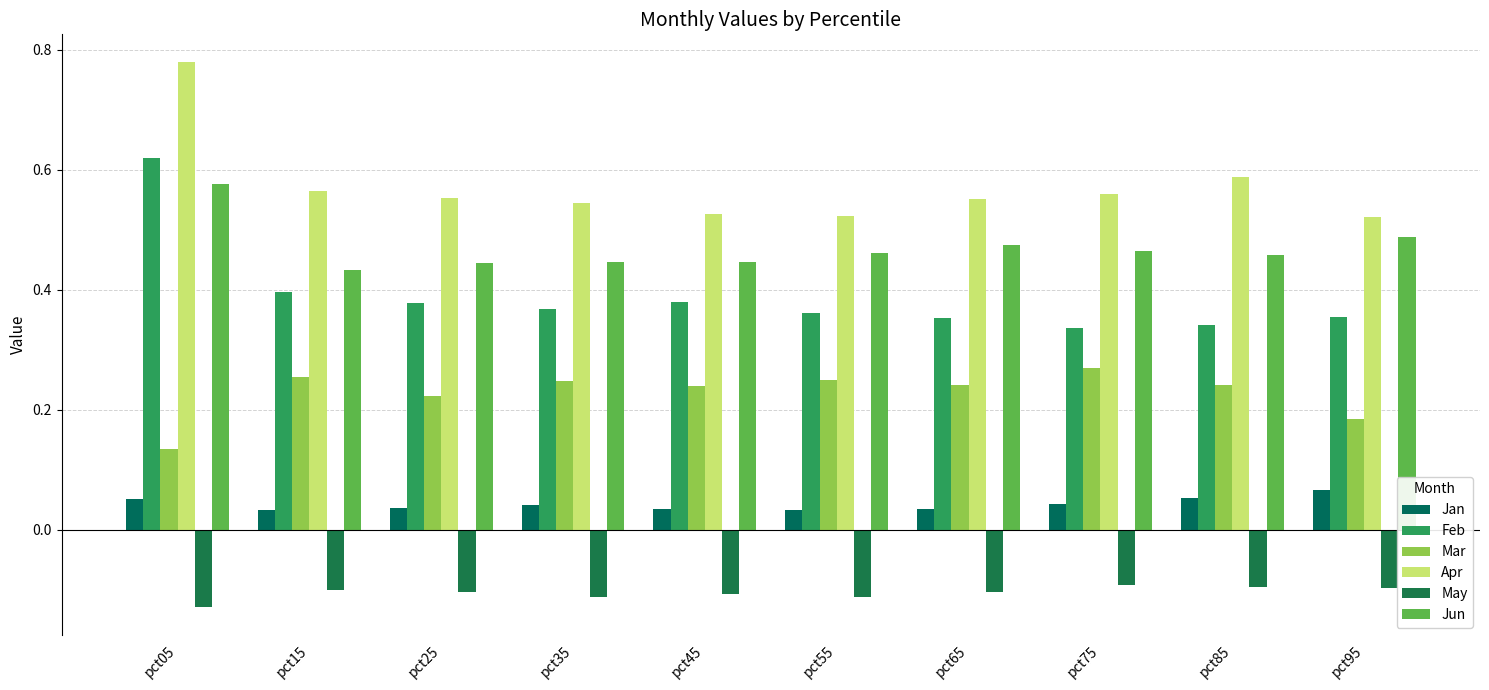

Which series has the largest total across all categories?

Apr